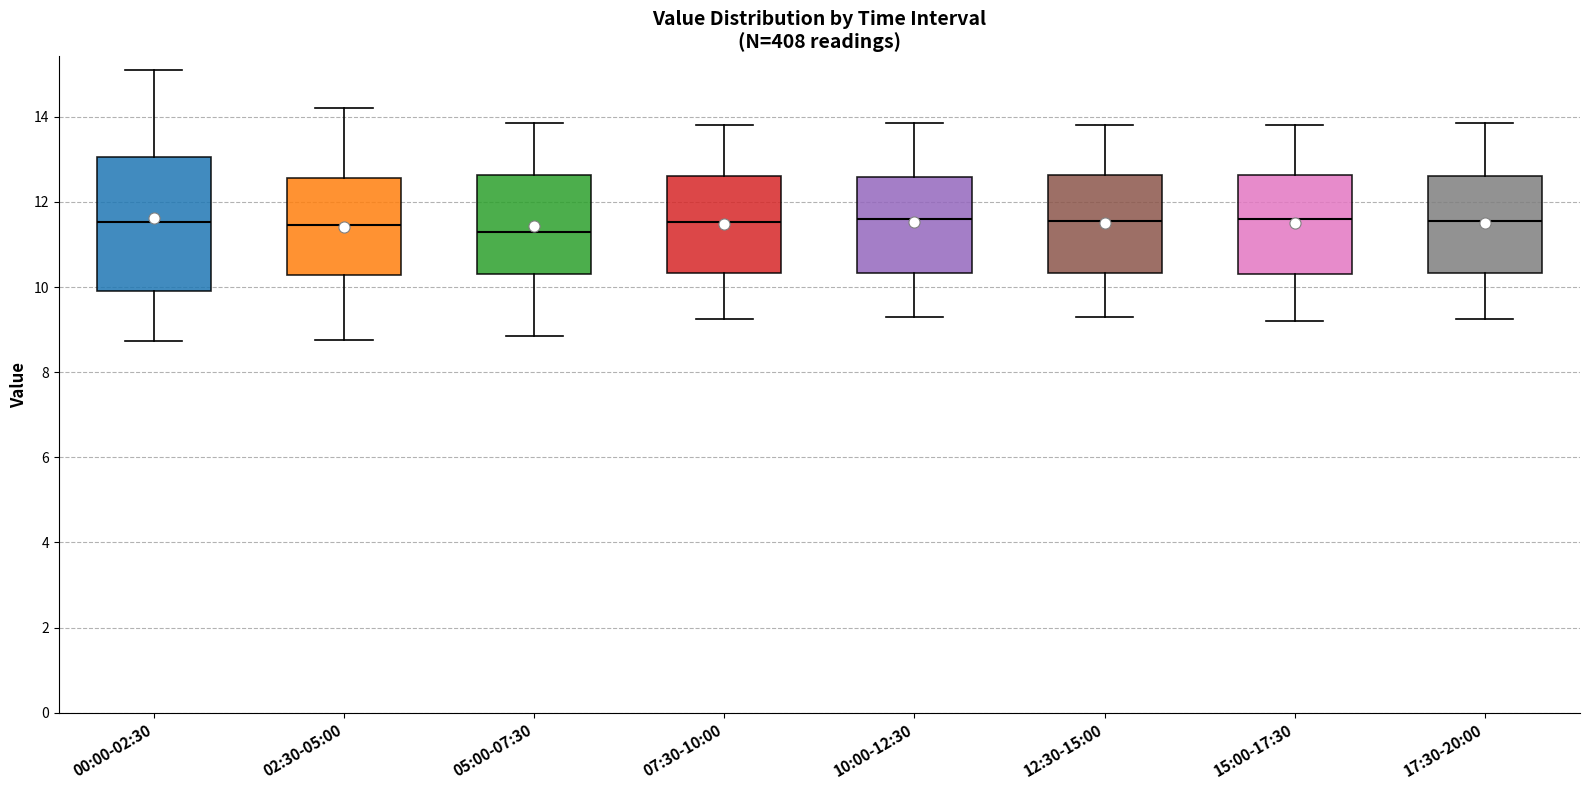

Which box is the tallest, from its lower edge to its upper edge?

00:00-02:30